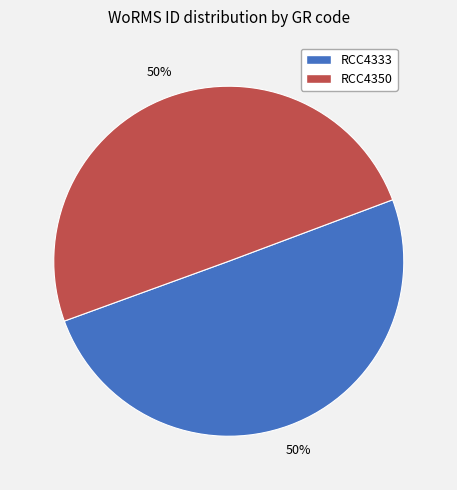

Is it true that RCC4333 is 65% of the pie?

False